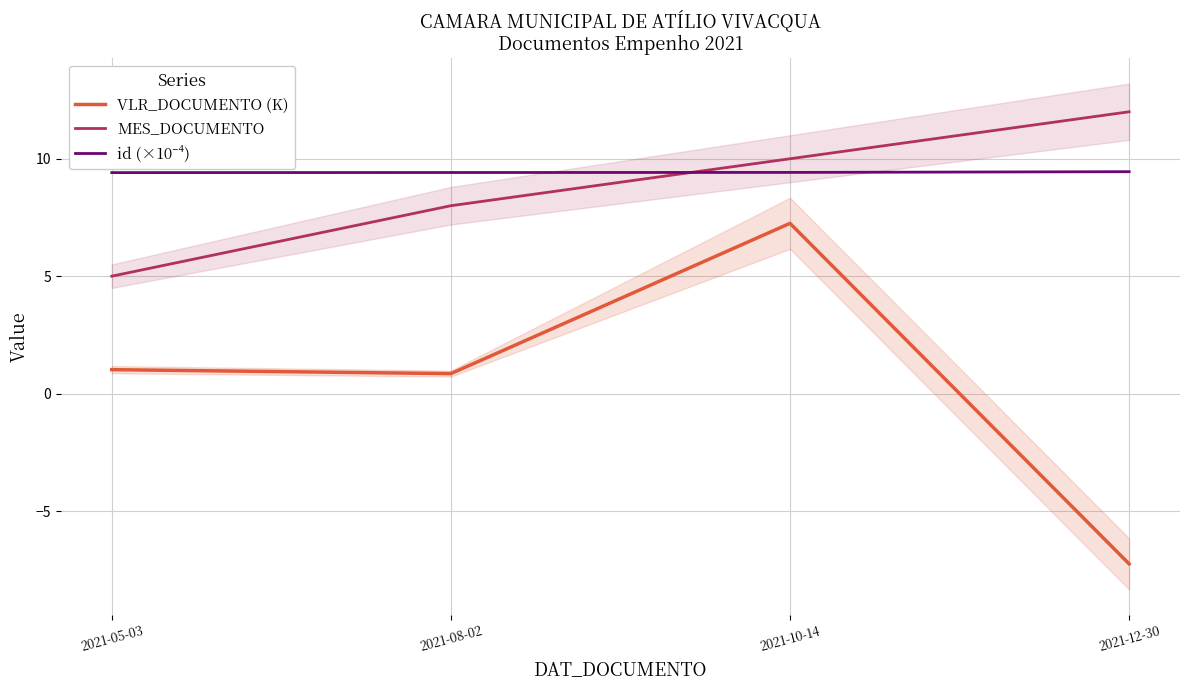

At which category does the chart reach its minimum across all series?

2021-12-30